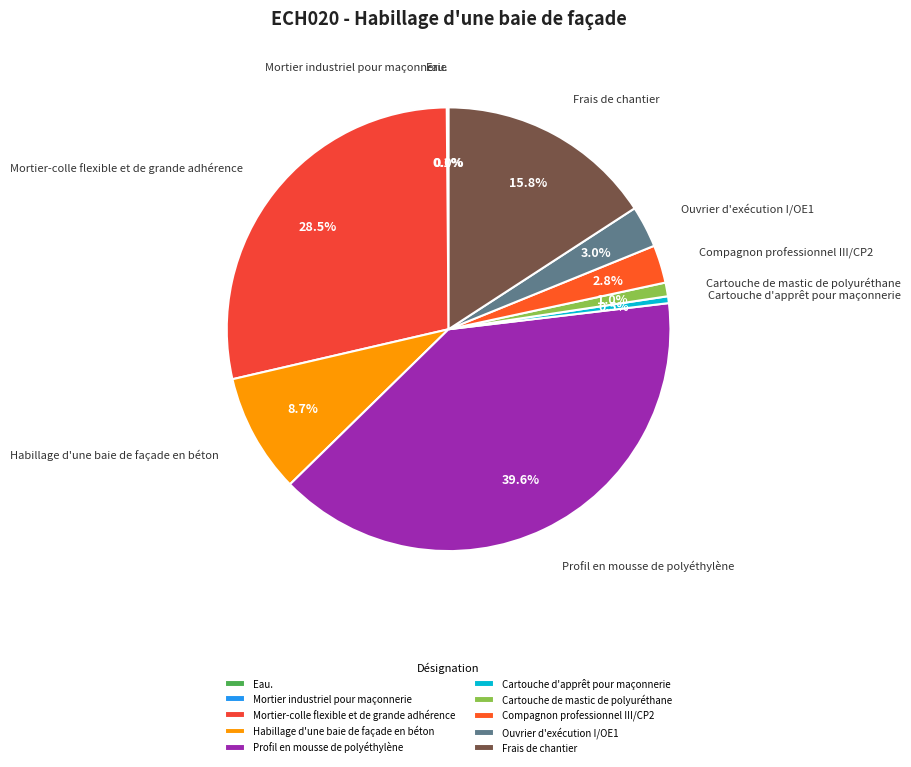

What is the largest slice in the pie chart?

Profil en mousse de polyéthylène